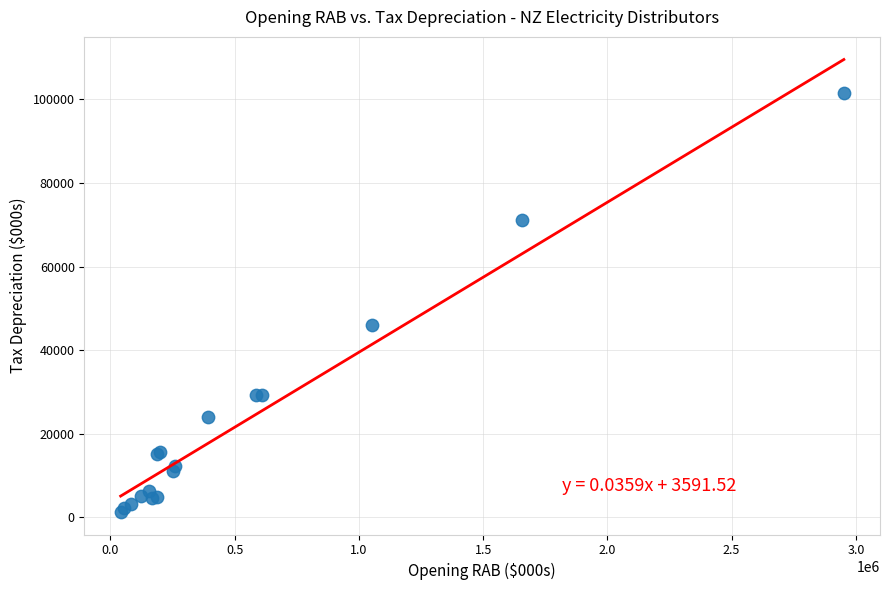

What Y value in the scatter plot is closest to 51393?

46081.9